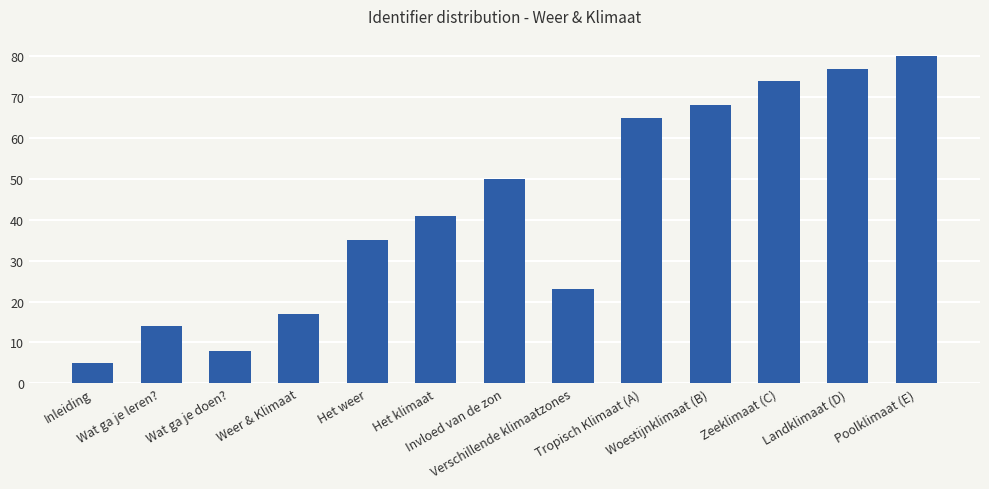

What is the value of the 4th bar from the left?

17